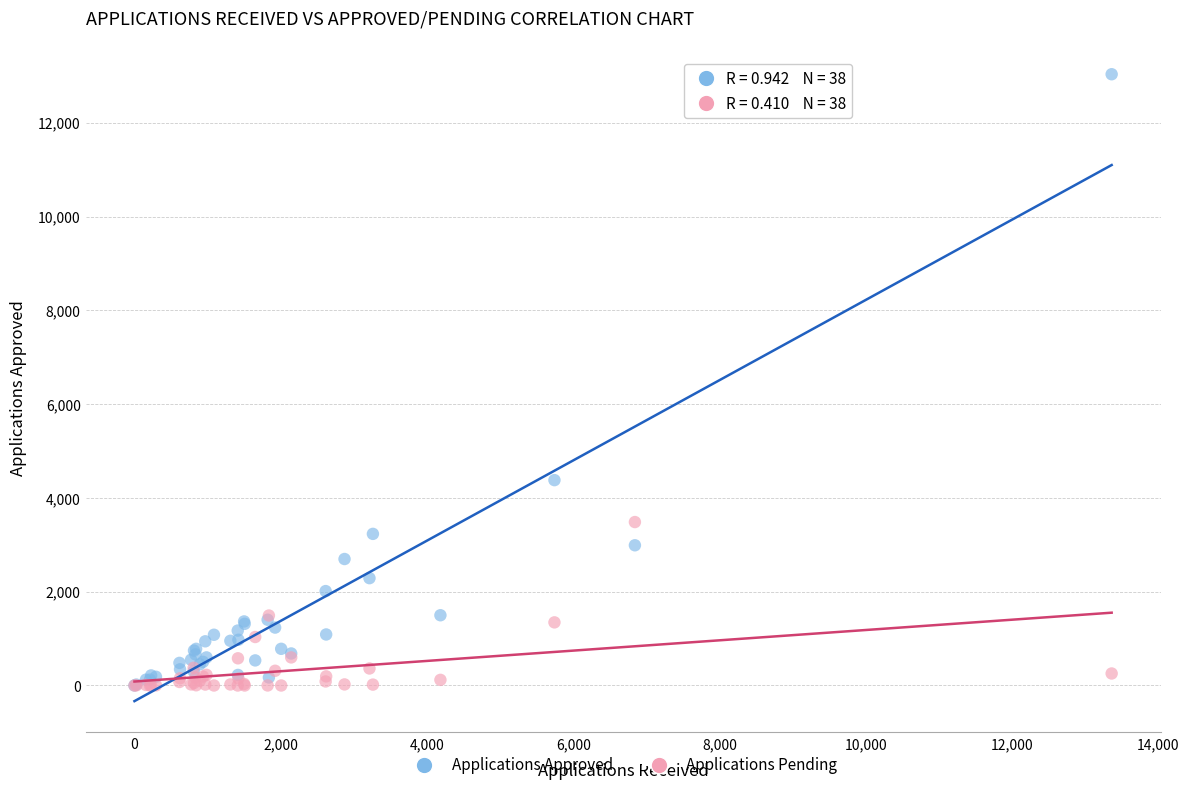

Across all series, what Y value is closest to 6517?

4379